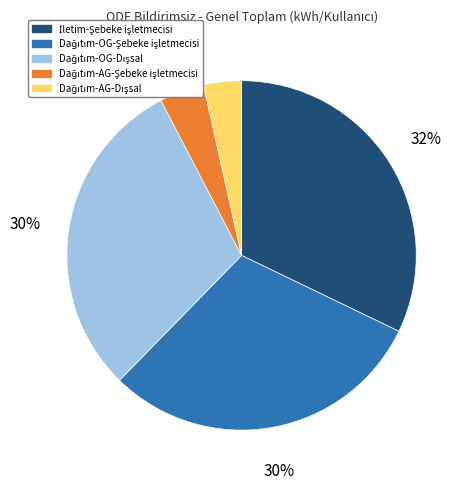

Is there any slice that represents more than half of the pie?

No